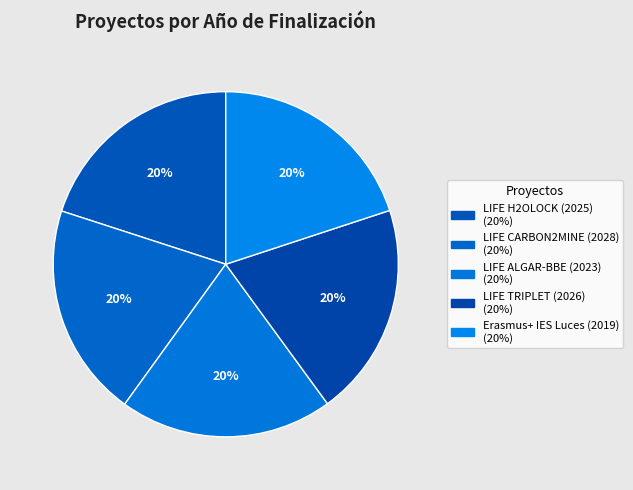

To the nearest percent, what percentage of the pie is LIFE TRIPLET (2026)?

20%